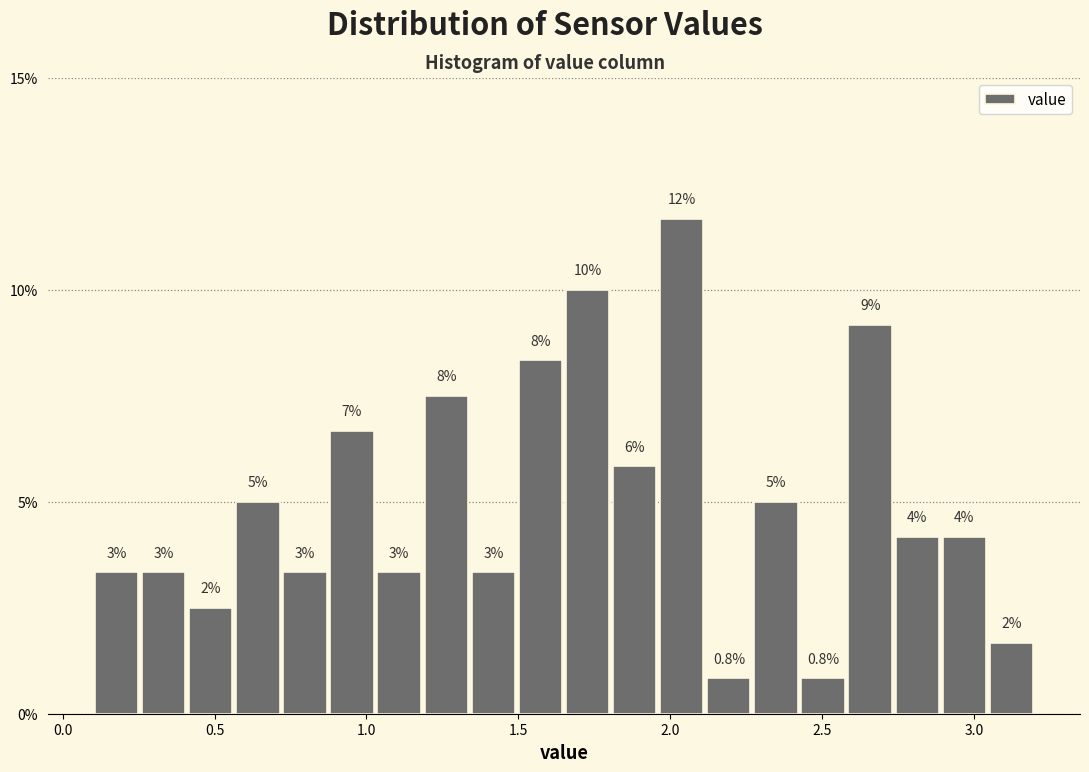

Read against the x-axis, roughly where is the centre of the tallest bar?

2.05